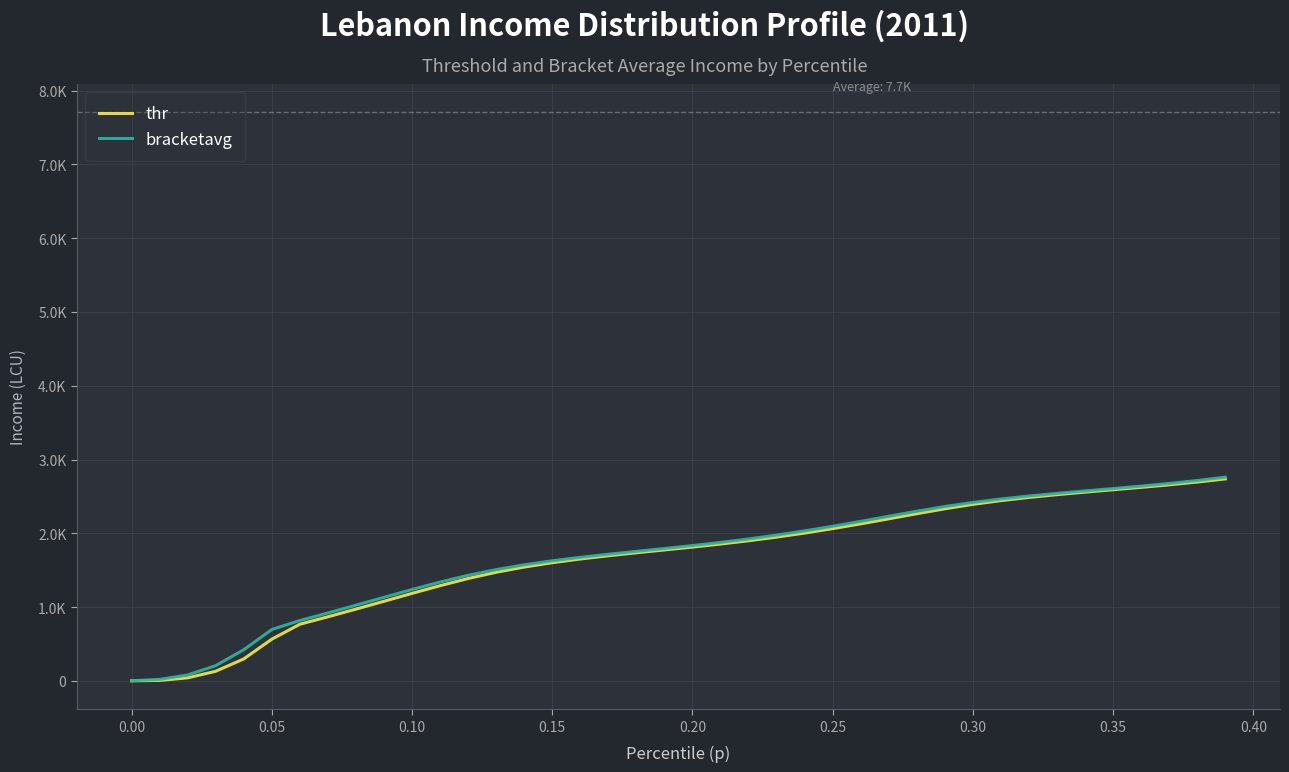

What is the average value of the bracketavg series?

1692.1